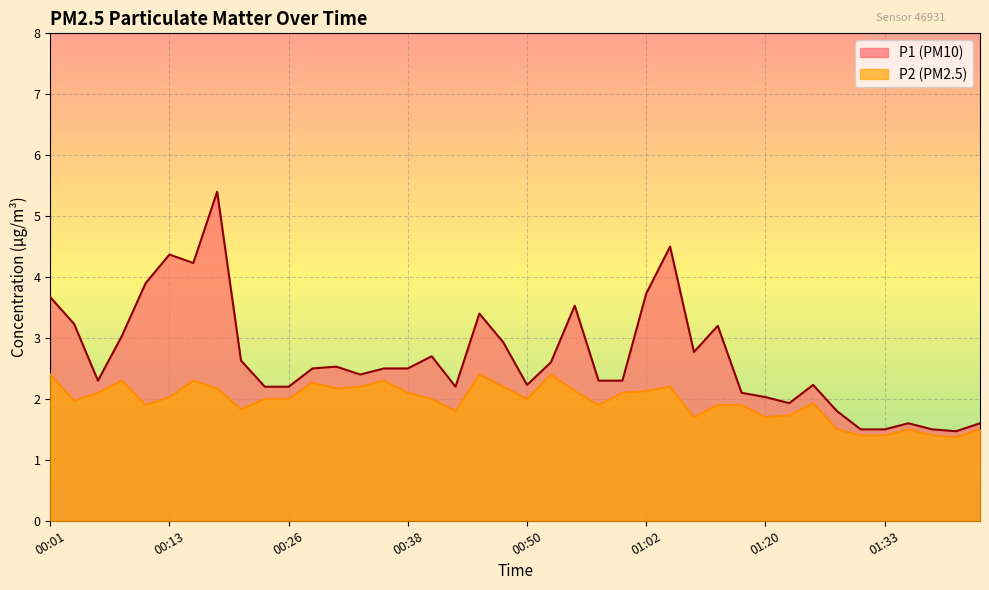

True or false: P2 and P1 intersect in this chart.

False